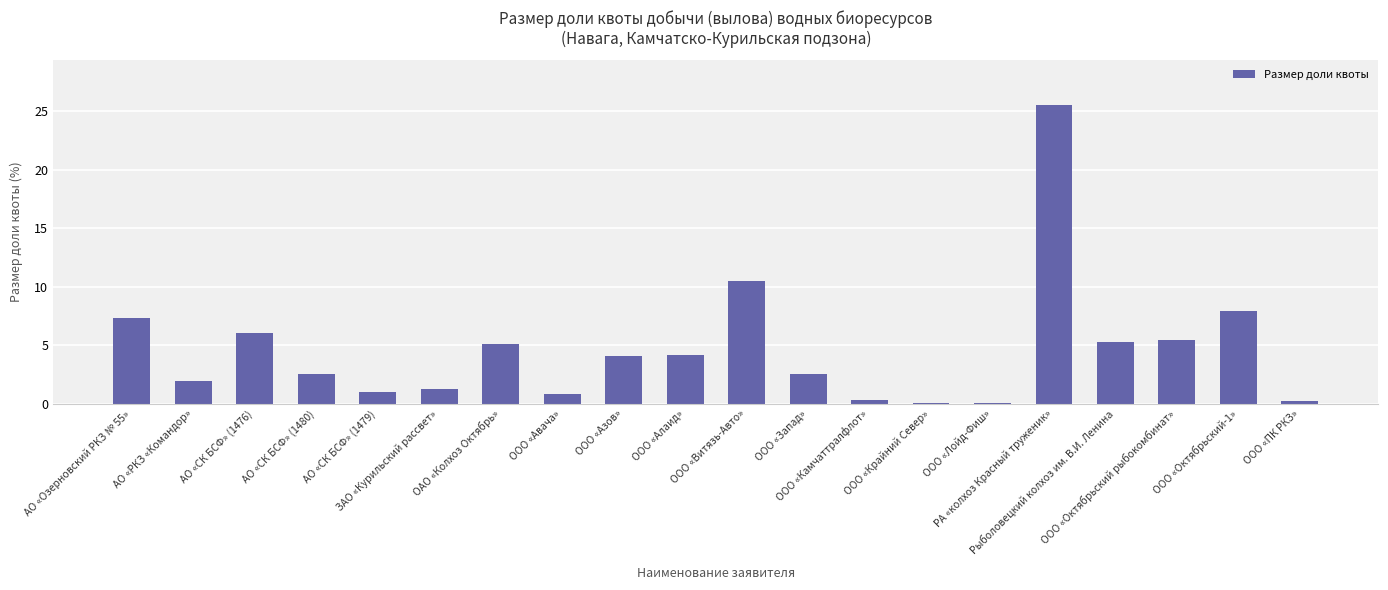

What is the sum of all values?

92.0